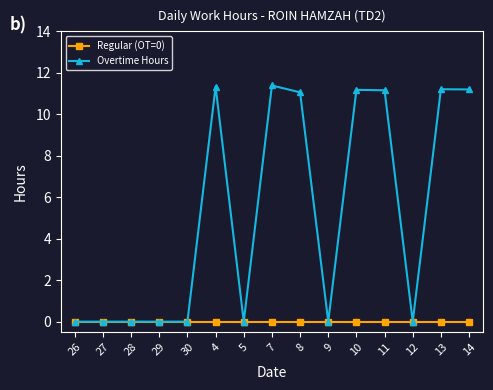

What is the label of the 2nd point from the right?

13